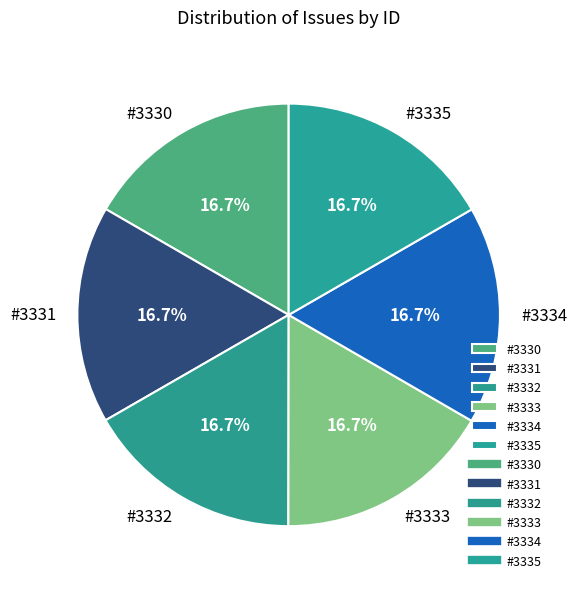

True or false: #3335 accounts for 28% of the total.

False